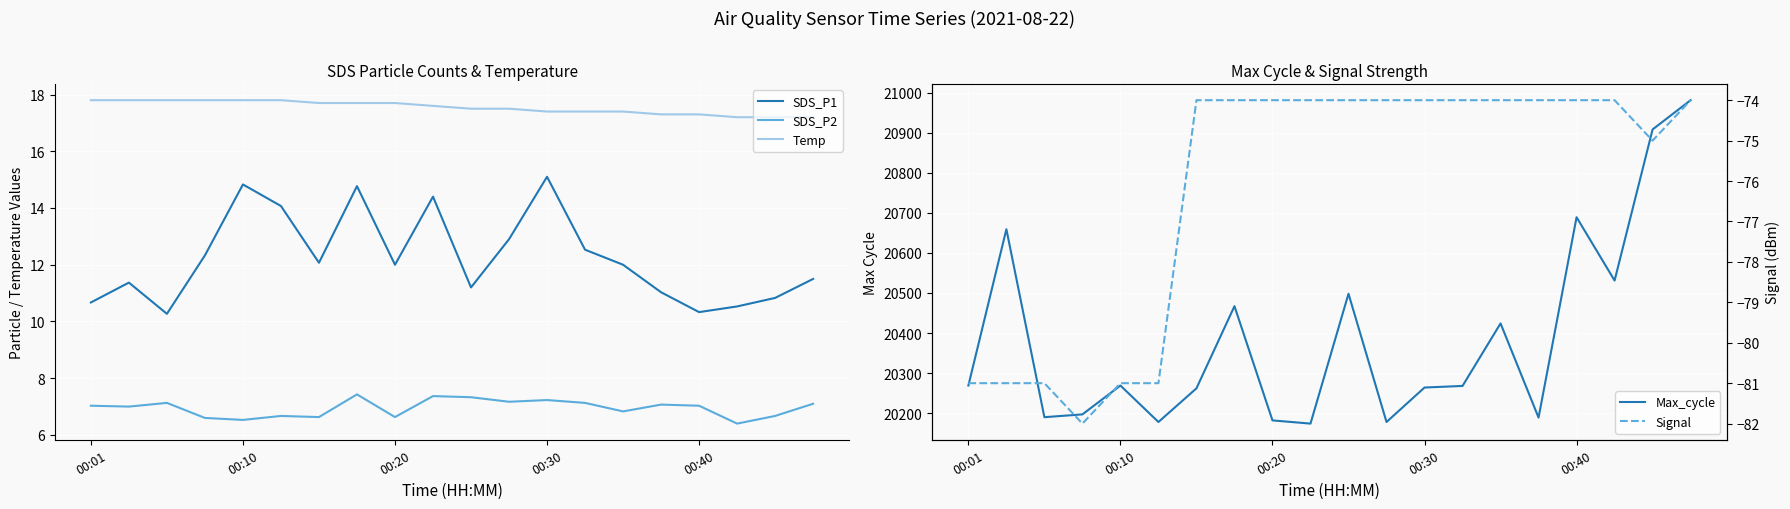

True or false: SDS_P1 and Max_cycle intersect in this chart.

False